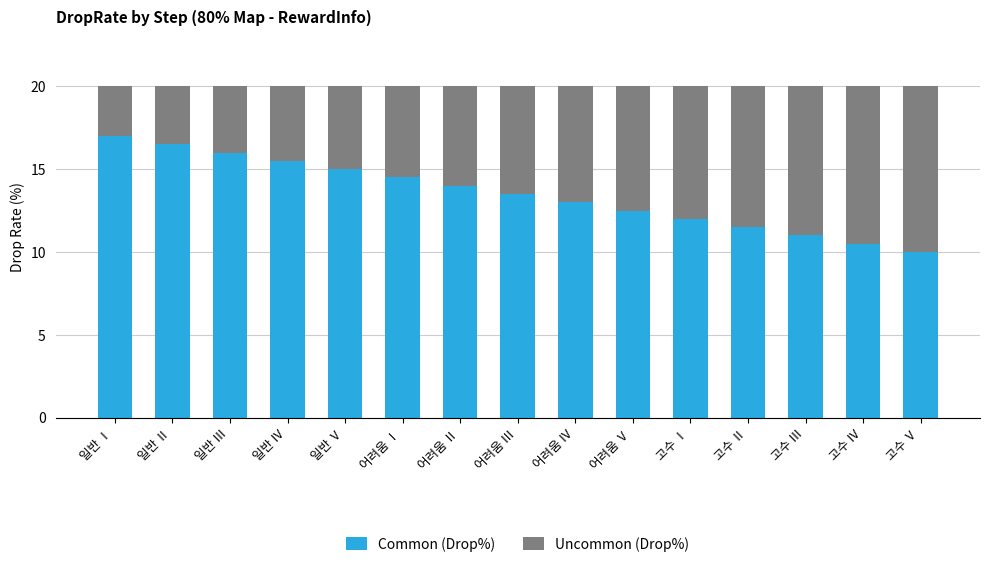

List the labels in order of Common (Drop%) value, largest first.

일반 Ⅰ, 일반 Ⅱ, 일반 Ⅲ, 일반 Ⅳ, 일반 Ⅴ, 어려움 Ⅰ, 어려움 Ⅱ, 어려움 Ⅲ, 어려움 Ⅳ, 어려움 Ⅴ, 고수 Ⅰ, 고수 Ⅱ, 고수 Ⅲ, 고수 Ⅳ, 고수 Ⅴ